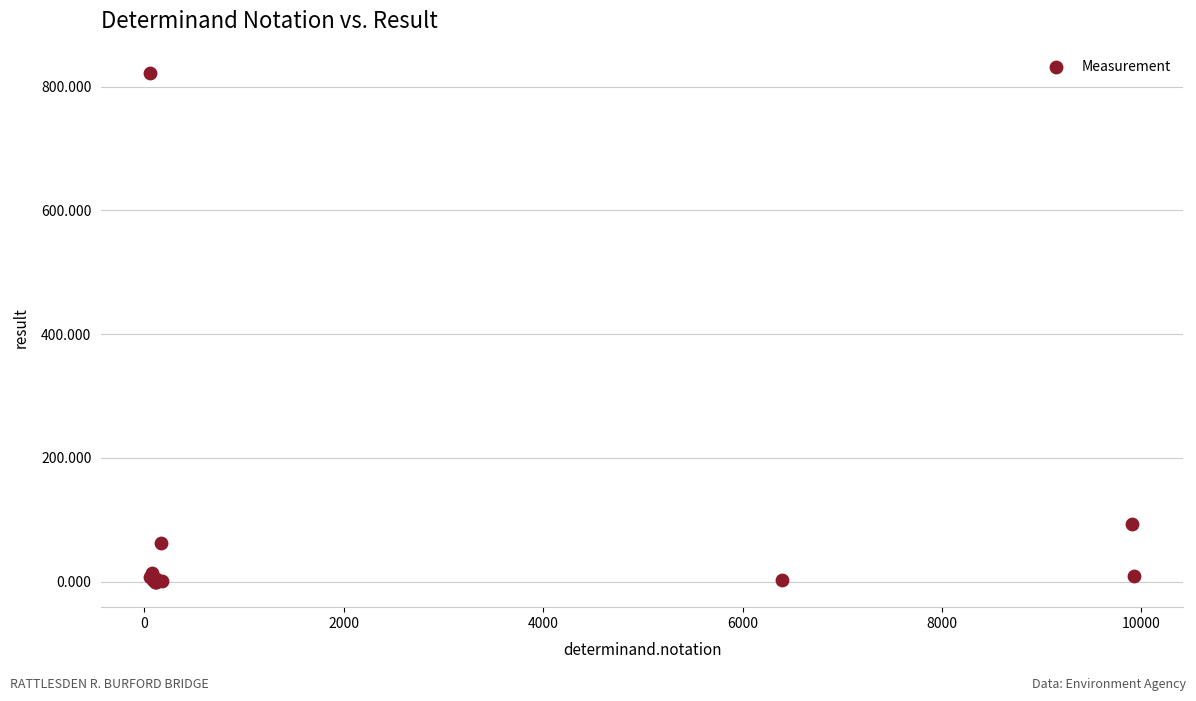

What Y value in the scatter plot is closest to 411?

93.7